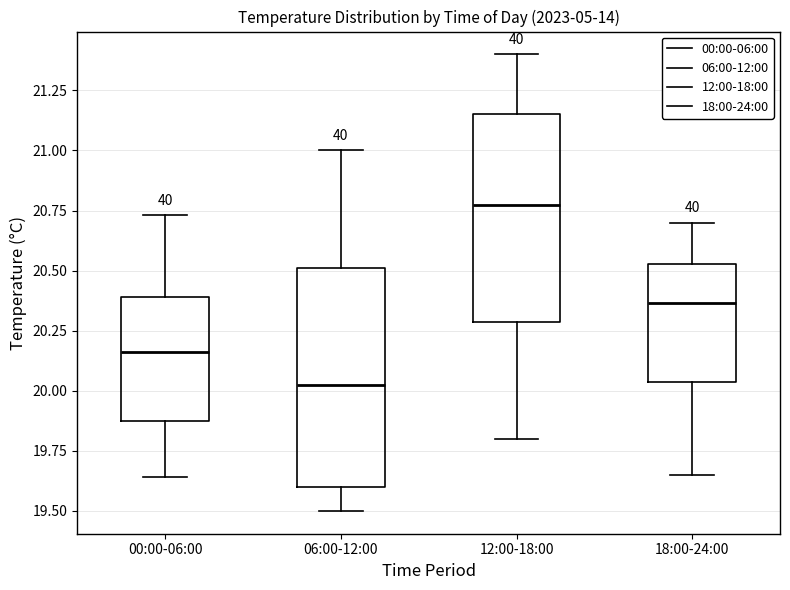

Reading left to right, read every box against the y-axis: the position of its median line, the range the box covers, and the ends of its whiskers. The values are not printed on the chart, so give them approximately, as read against the axis.

00:00-06:00: median 20.15, box 19.85 to 20.40, whiskers 19.65 to 20.75
06:00-12:00: median 20.05, box 19.60 to 20.50, whiskers 19.50 to 21.00
12:00-18:00: median 20.80, box 20.30 to 21.15, whiskers 19.80 to 21.40
18:00-24:00: median 20.35, box 20.05 to 20.55, whiskers 19.65 to 20.70